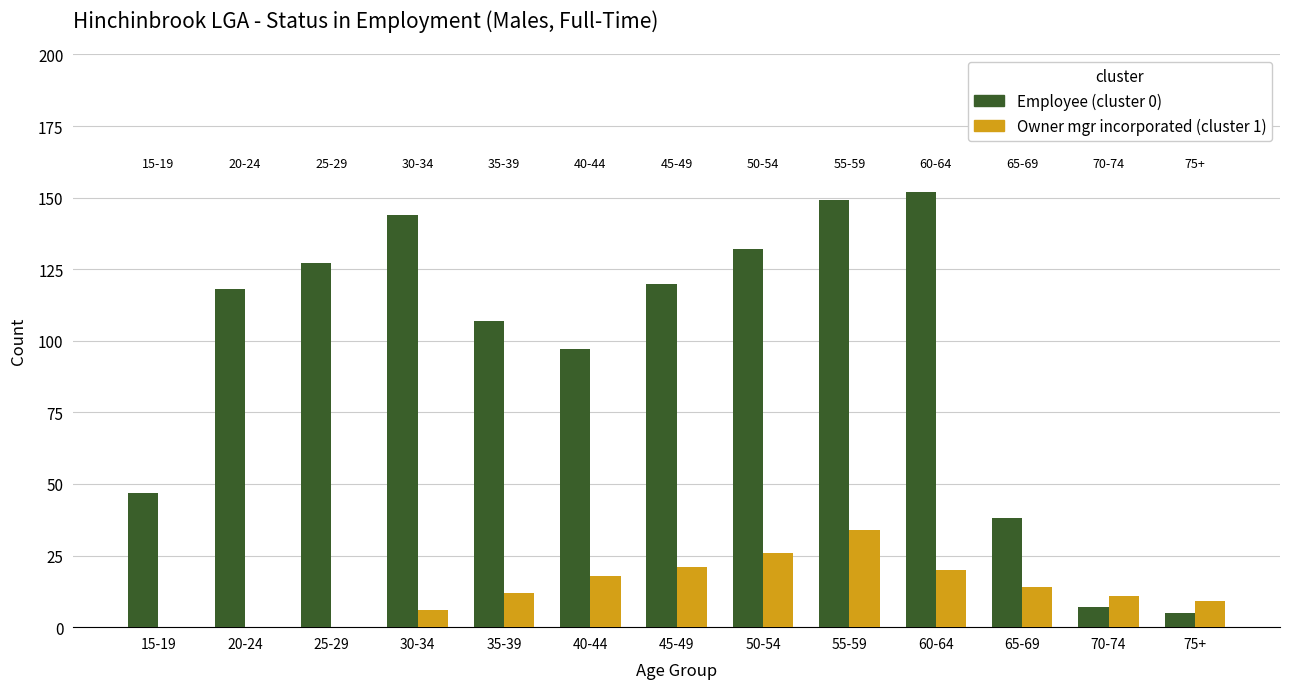

What is the greatest value displayed?

152